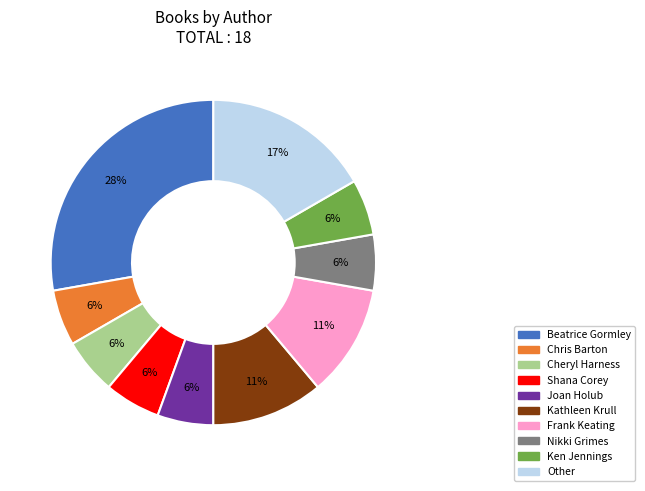

Is it true that Ken Jennings is 6% of the pie?

True